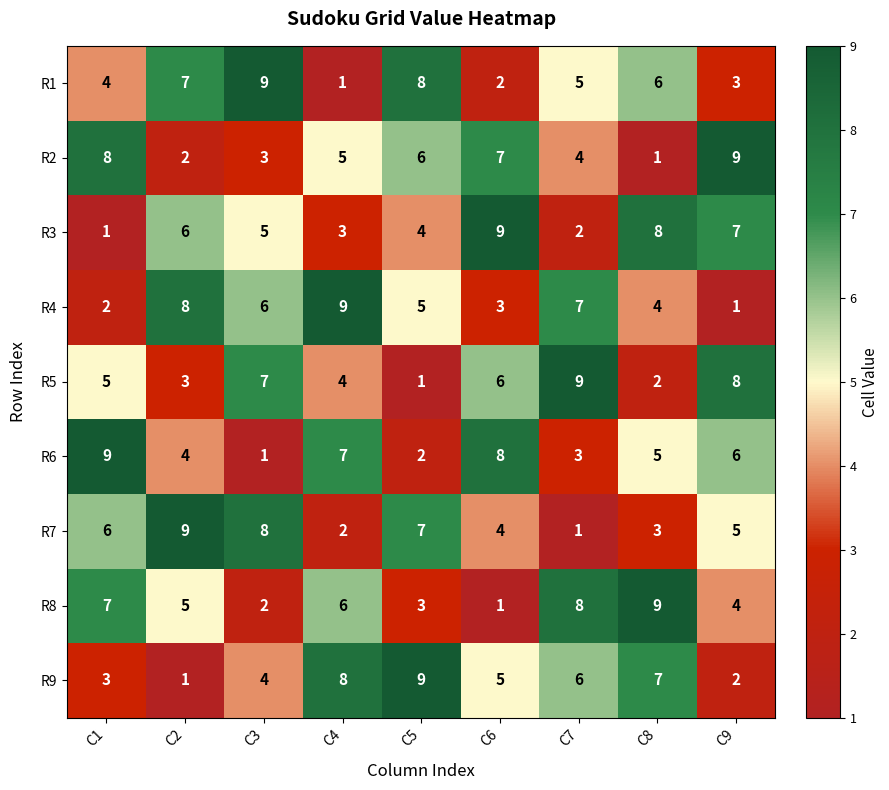

What is the sum of all R5 values?

45